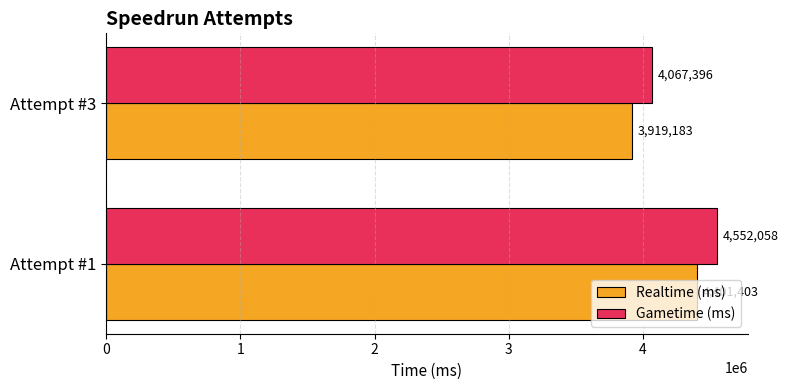

How many categories are shown in the chart?

2